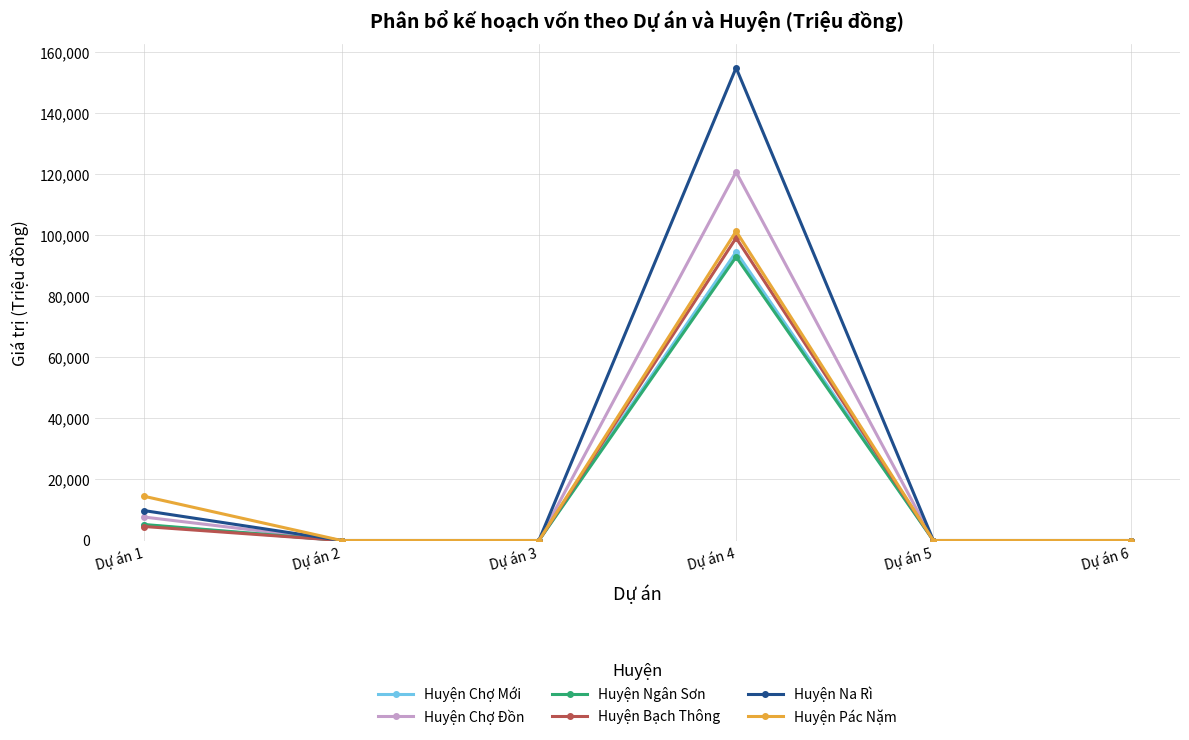

Which series changed the most between Dự án 2 and Dự án 4?

Huyện Na Rì